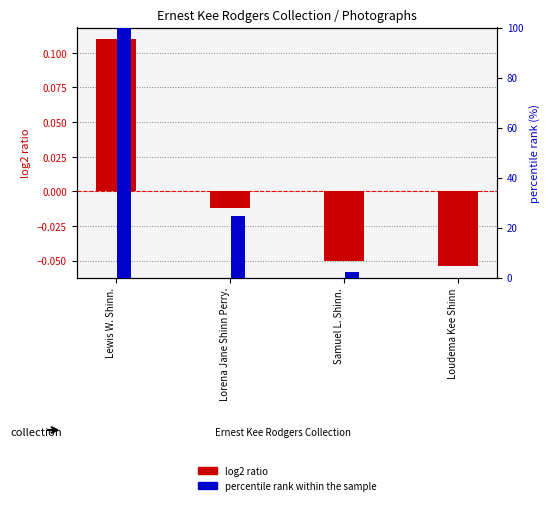

Which series changed the most between Lorena Jane Shinn Perry. and Loudema Kee Shinn?

percentile rank within the sample